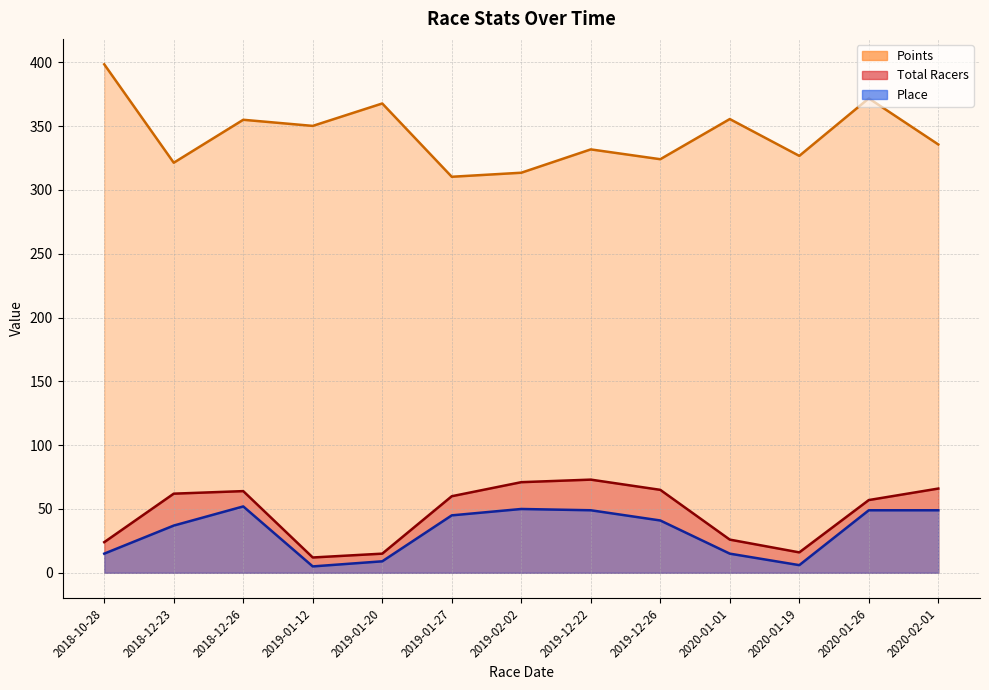

True or false: Total Racers has more than 0 points higher than both neighbors.

True